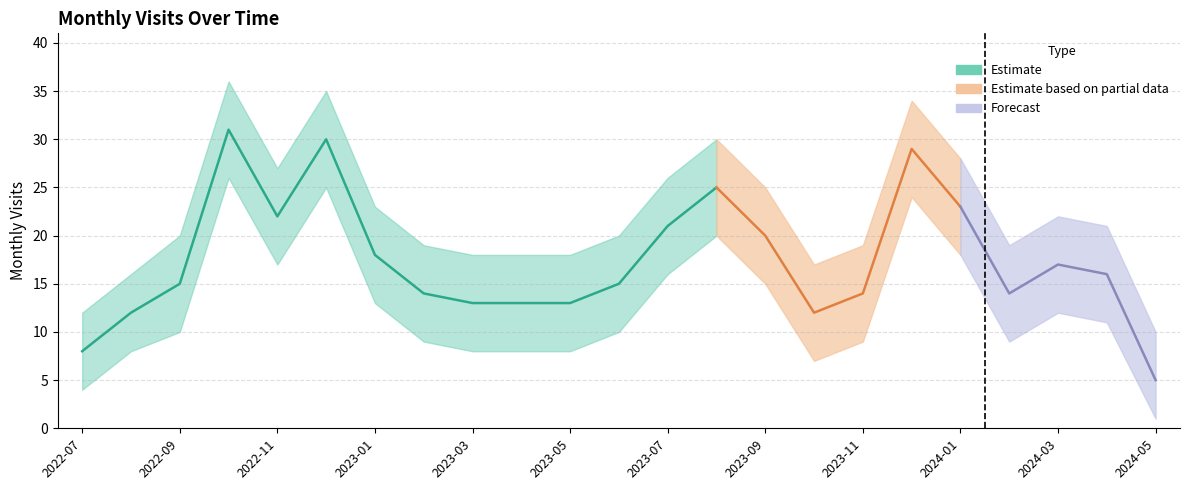

What is the value of the visit_lower point at the 14th from the left?

20